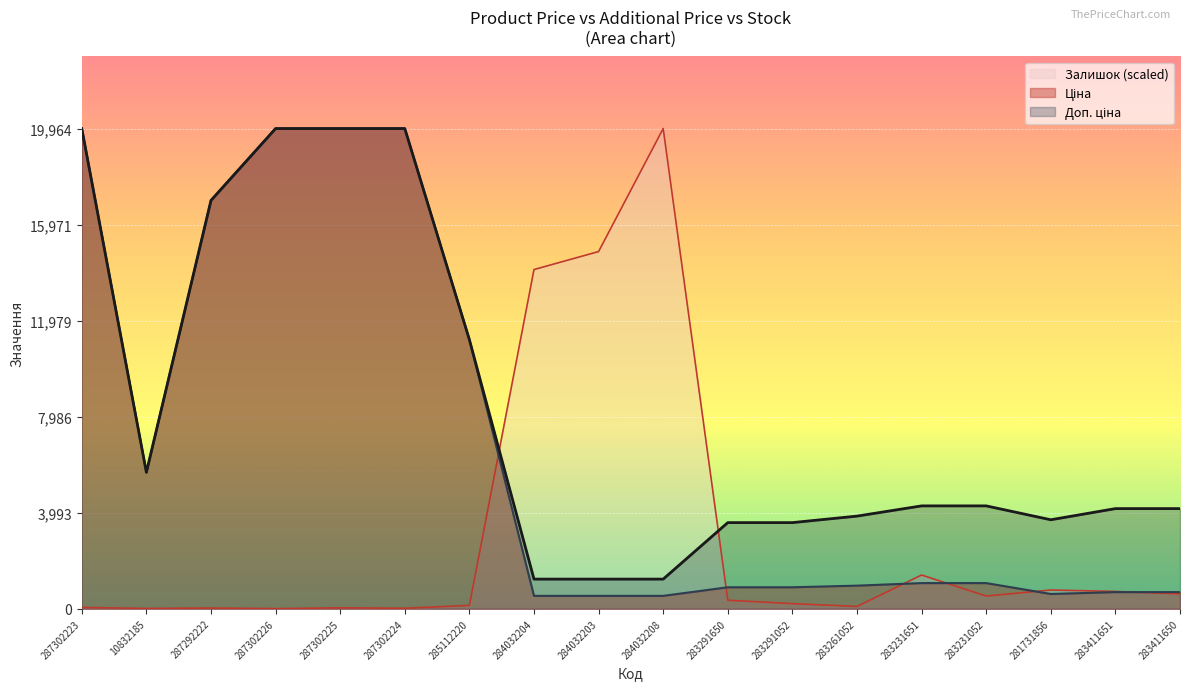

How many lines are shown in the chart?

3